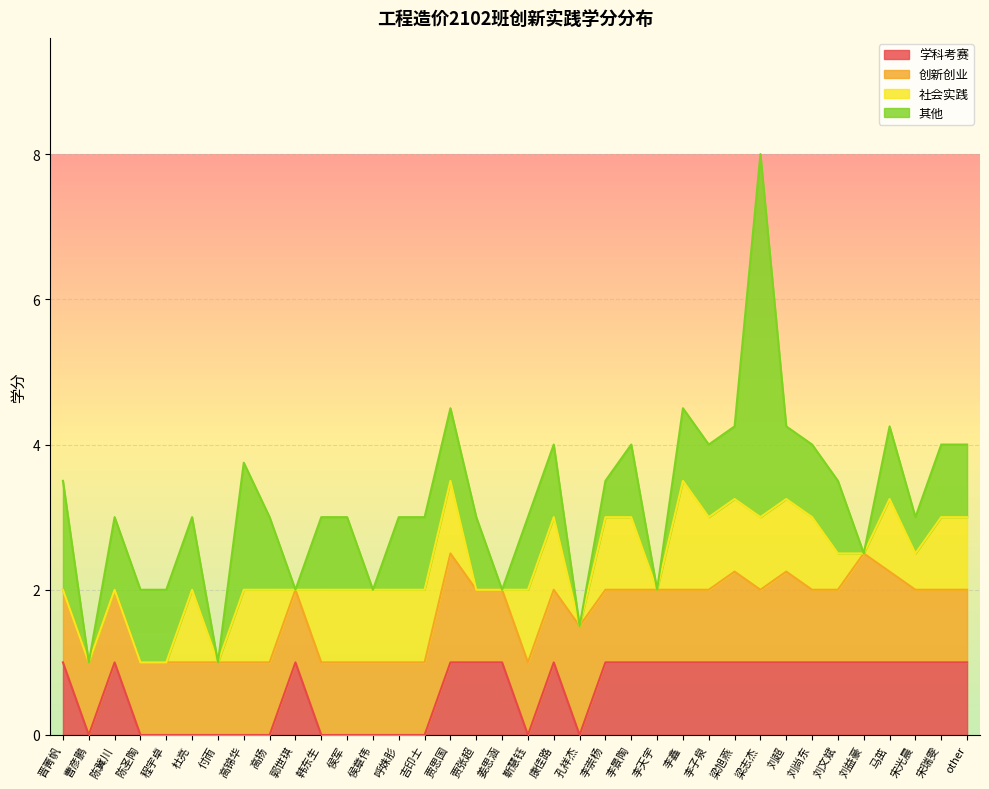

Reading left to right, extract all data points from this chart.

学科考赛: 晋菁帆=1.0	曹彦鹏=0.0	陈冀川=1.0	陈圣陶=0.0	程宇卓=0.0	杜亮=0.0	付雨=0.0	高锦华=0.0	高扬=0.0	郭世琪=1.0	韩东生=0.0	侯军=0.0	侯章伟=0.0	呼姝肜=0.0	吉印士=0.0	贾思国=1.0	贾张超=1.0	姜思涵=1.0	靳慧钰=0.0	康佳路=1.0	孔祥杰=0.0	李崇杨=1.0	李景陶=1.0	李天宇=1.0	李鑫=1.0	李子泉=1.0	梁旭燕=1.0	梁志杰=1.0	刘超=1.0	刘尚东=1.0	刘文斌=1.0	刘益豪=1.0	马茁=1.0	宋光晨=1.0	宋瑞雯=1.0	other=1.0
创新创业: 晋菁帆=1.0	曹彦鹏=1.0	陈冀川=1.0	陈圣陶=1.0	程宇卓=1.0	杜亮=1.0	付雨=1.0	高锦华=1.0	高扬=1.0	郭世琪=1.0	韩东生=1.0	侯军=1.0	侯章伟=1.0	呼姝肜=1.0	吉印士=1.0	贾思国=1.5	贾张超=1.0	姜思涵=1.0	靳慧钰=1.0	康佳路=1.0	孔祥杰=1.5	李崇杨=1.0	李景陶=1.0	李天宇=1.0	李鑫=1.0	李子泉=1.0	梁旭燕=1.2	梁志杰=1.0	刘超=1.2	刘尚东=1.0	刘文斌=1.0	刘益豪=1.5	马茁=1.2	宋光晨=1.0	宋瑞雯=1.0	other=1.0
社会实践: 晋菁帆=0.0	曹彦鹏=0.0	陈冀川=0.0	陈圣陶=0.0	程宇卓=0.0	杜亮=1.0	付雨=0.0	高锦华=1.0	高扬=1.0	郭世琪=0.0	韩东生=1.0	侯军=1.0	侯章伟=1.0	呼姝肜=1.0	吉印士=1.0	贾思国=1.0	贾张超=0.0	姜思涵=0.0	靳慧钰=1.0	康佳路=1.0	孔祥杰=0.0	李崇杨=1.0	李景陶=1.0	李天宇=0.0	李鑫=1.5	李子泉=1.0	梁旭燕=1.0	梁志杰=1.0	刘超=1.0	刘尚东=1.0	刘文斌=0.5	刘益豪=0.0	马茁=1.0	宋光晨=0.5	宋瑞雯=1.0	other=1.0
其他: 晋菁帆=1.5	曹彦鹏=0.0	陈冀川=1.0	陈圣陶=1.0	程宇卓=1.0	杜亮=1.0	付雨=0.0	高锦华=1.8	高扬=1.0	郭世琪=0.0	韩东生=1.0	侯军=1.0	侯章伟=0.0	呼姝肜=1.0	吉印士=1.0	贾思国=1.0	贾张超=1.0	姜思涵=0.0	靳慧钰=1.0	康佳路=1.0	孔祥杰=0.0	李崇杨=0.5	李景陶=1.0	李天宇=0.0	李鑫=1.0	李子泉=1.0	梁旭燕=1.0	梁志杰=5.0	刘超=1.0	刘尚东=1.0	刘文斌=1.0	刘益豪=0.0	马茁=1.0	宋光晨=0.5	宋瑞雯=1.0	other=1.0